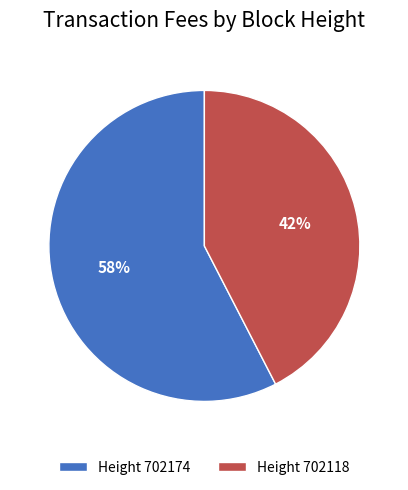

Does Height 702118 represent more than half of the total?

No